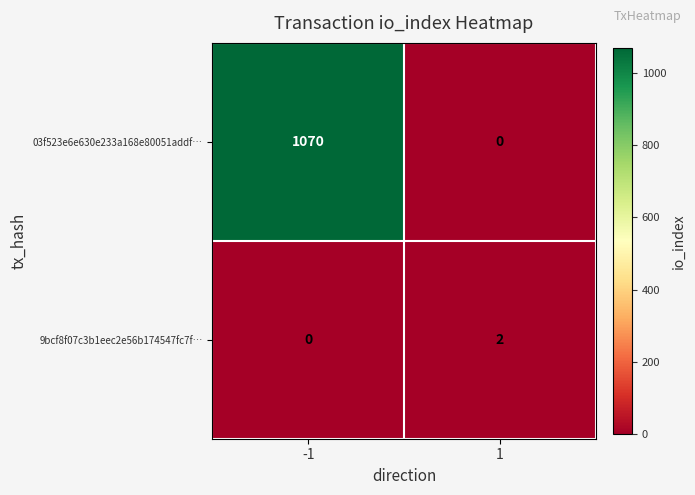

What is the highest value of the 03f523e6e630e233a168e80051addf… series?

1070